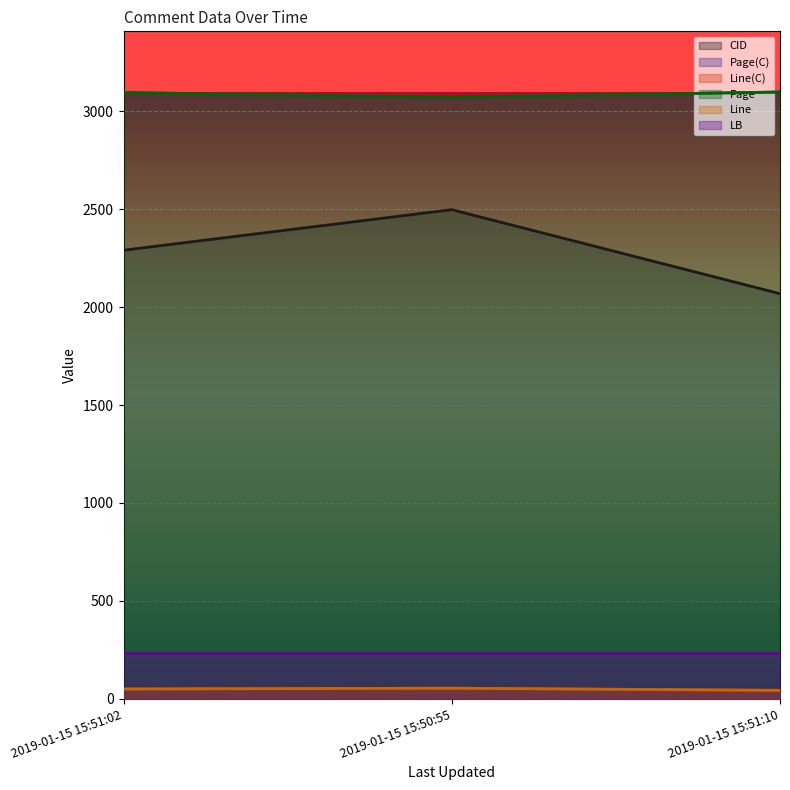

Is the value of Page(C) at 2019-01-15 15:50:55 greater than the value of Line(C) at 2019-01-15 15:51:02?

Yes